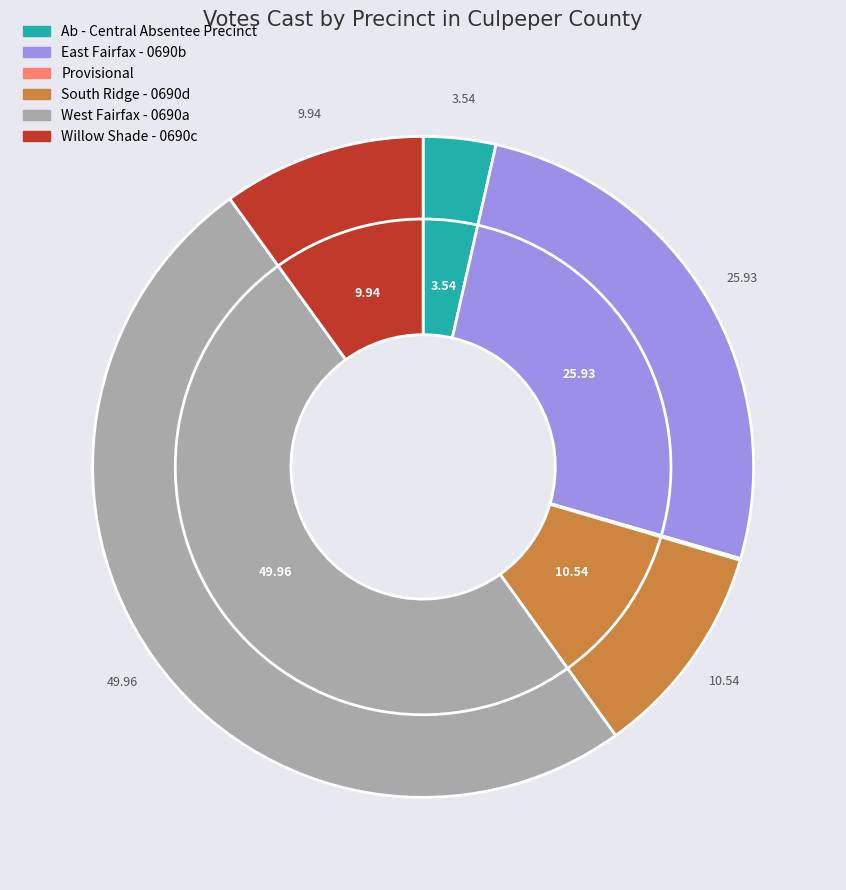

True or false: Ab - Central Absentee Precinct accounts for 4% of the total.

True